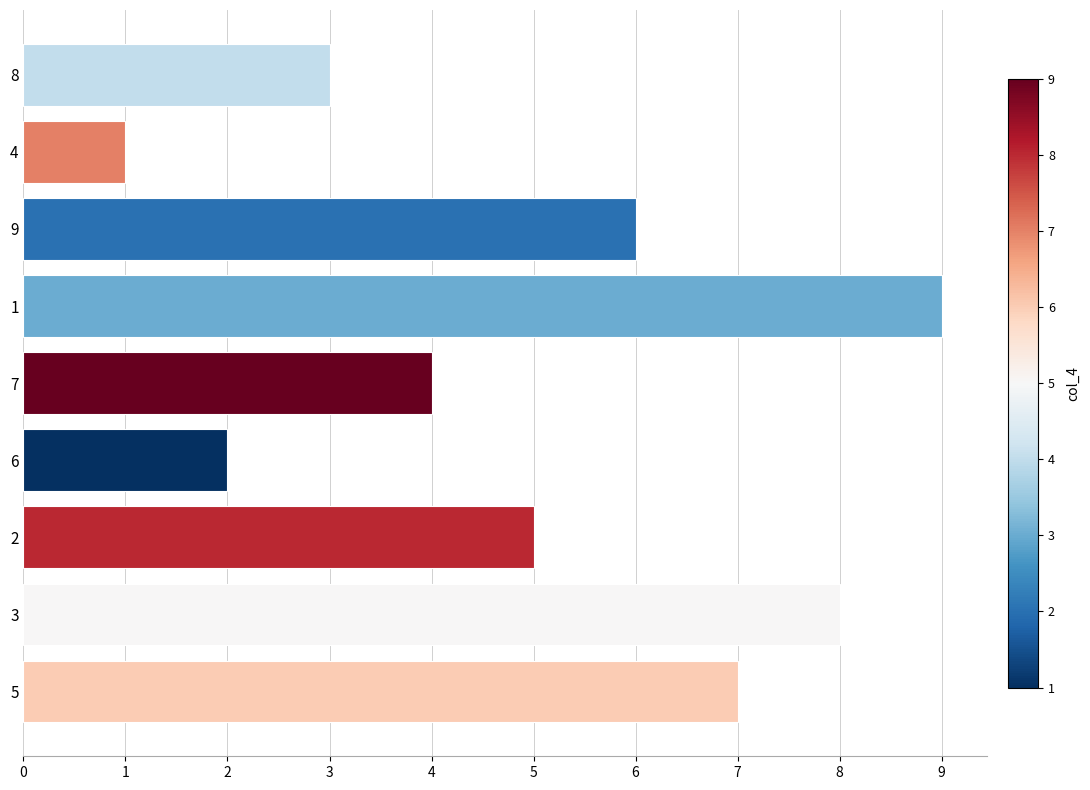

How many series are shown in this chart?

1